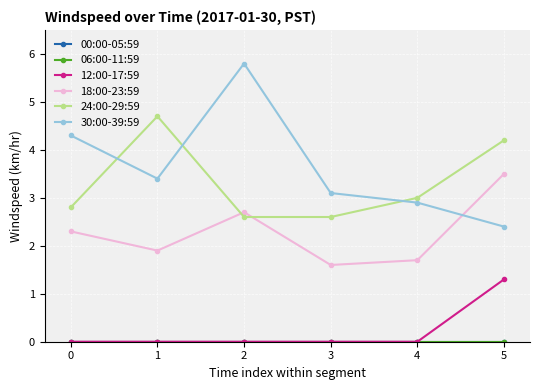

Does the chart have visible grid lines?

Yes